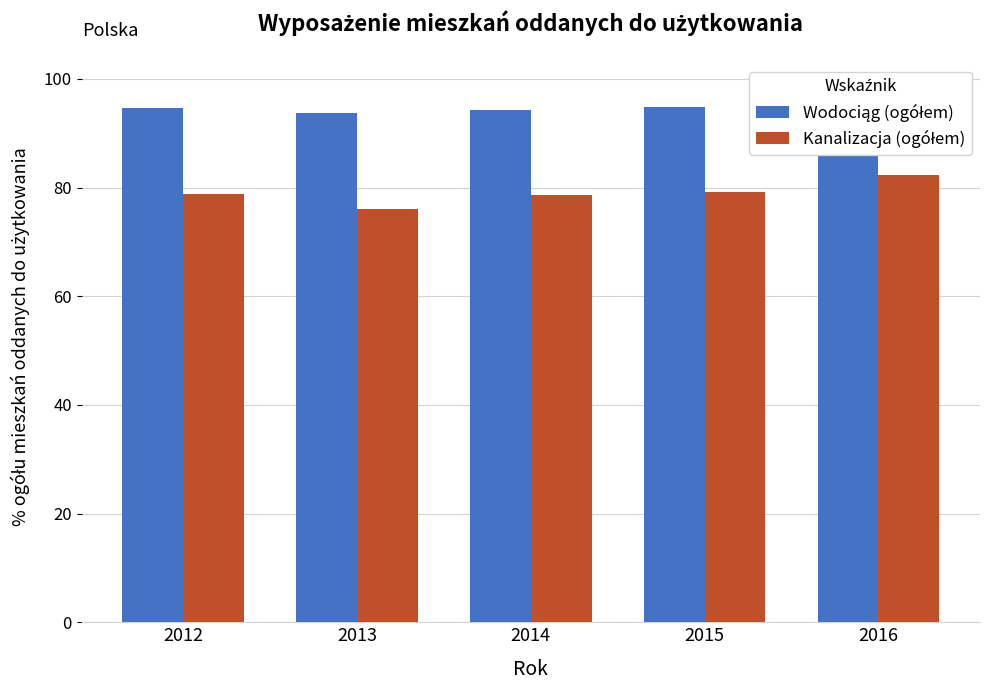

Rank the categories by Wodociąg (ogółem) value from lowest to highest.

2013, 2014, 2012, 2015, 2016